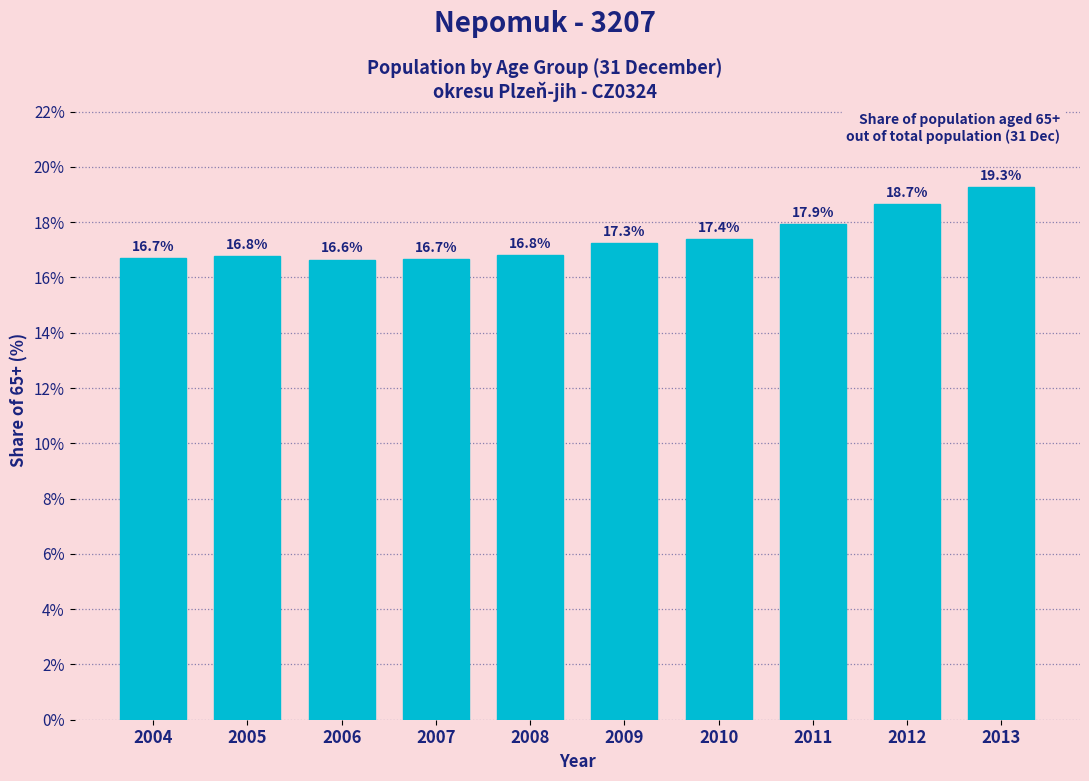

Reading right to left, what are all the values shown in this chart?

2013=19.3	2012=18.7	2011=17.9	2010=17.4	2009=17.3	2008=16.8	2007=16.7	2006=16.6	2005=16.8	2004=16.7